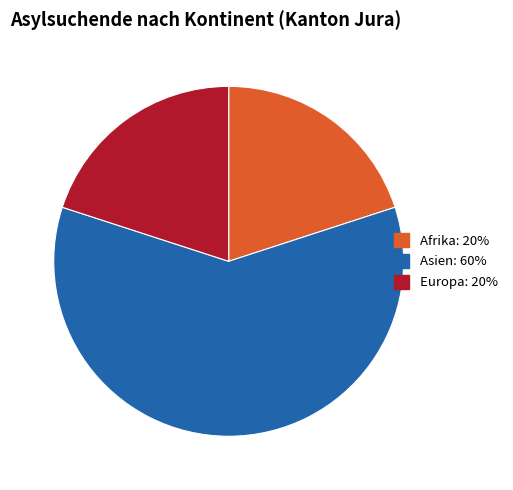

Does any single category account for the majority?

Yes